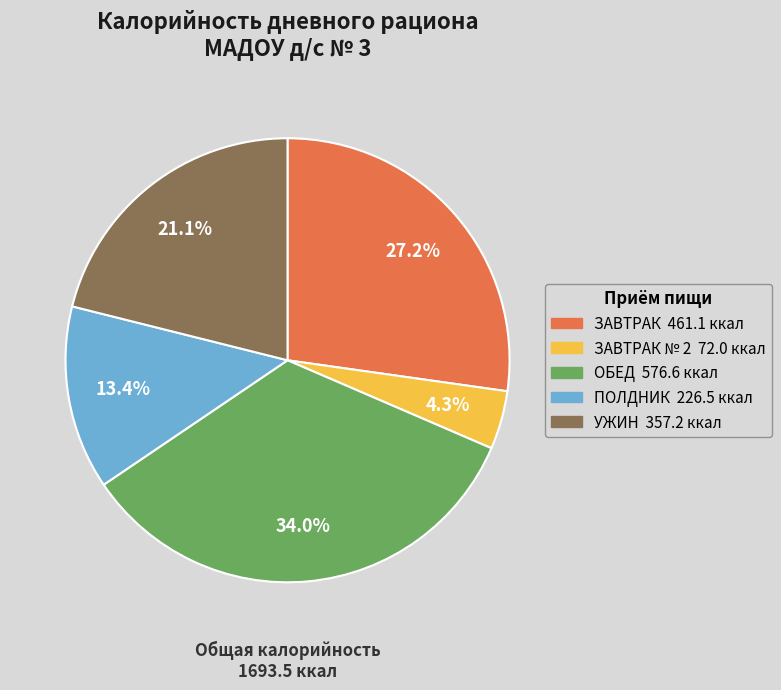

Does any single category account for the majority?

No